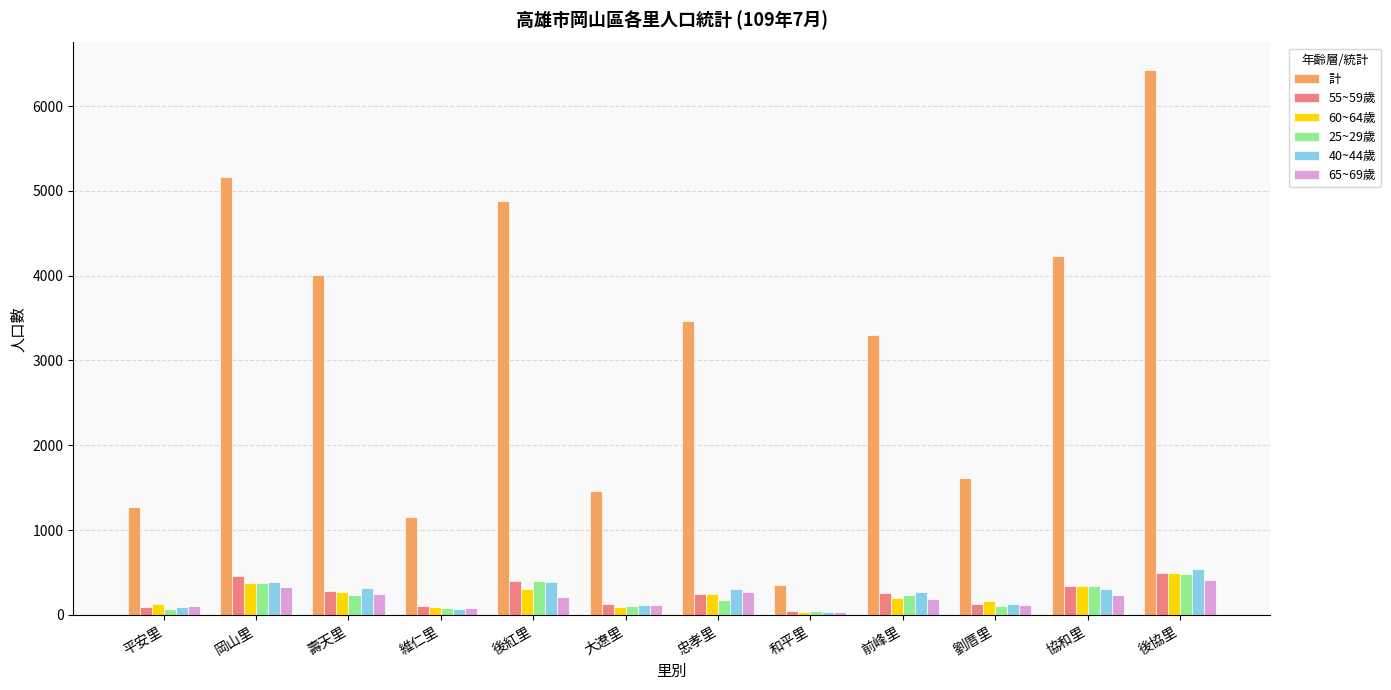

At which category is the sum across all series the highest?

後協里